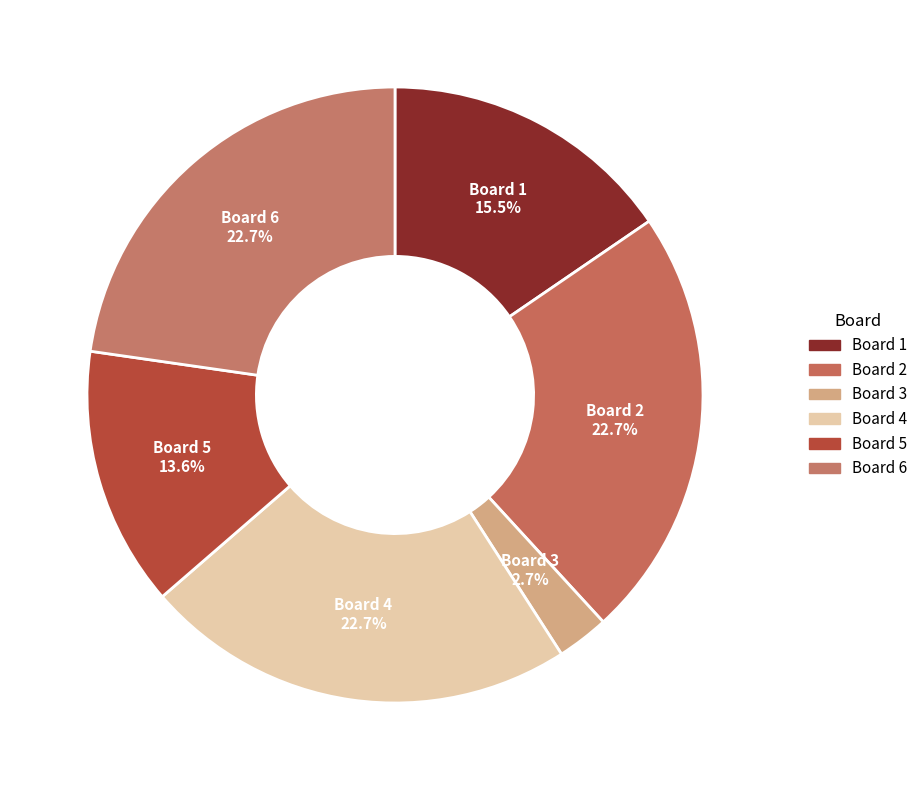

Does Board 1 account for over 50% of the chart?

No